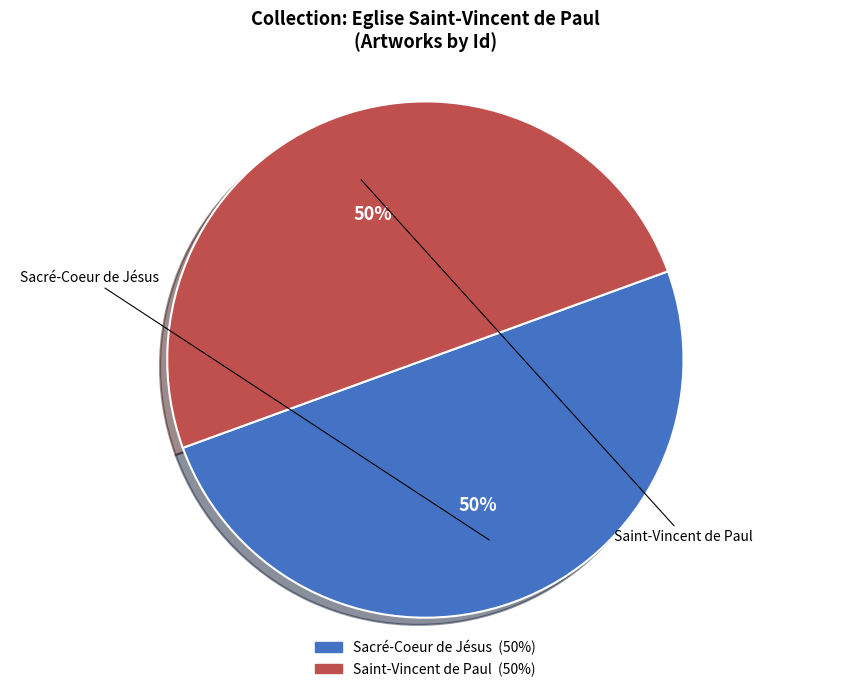

To the nearest percent, what is the combined percentage of Saint-Vincent de Paul and Sacré-Coeur de Jésus?

100%